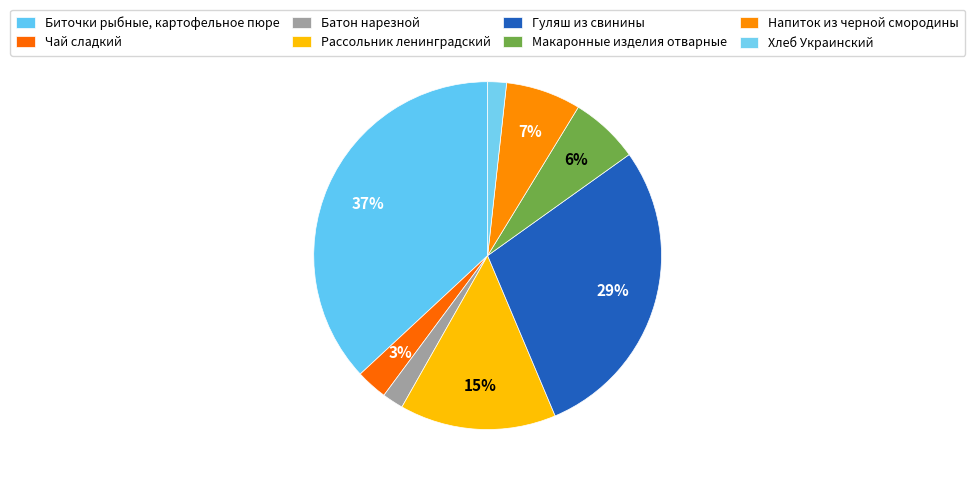

Count the number of slices in the pie.

8